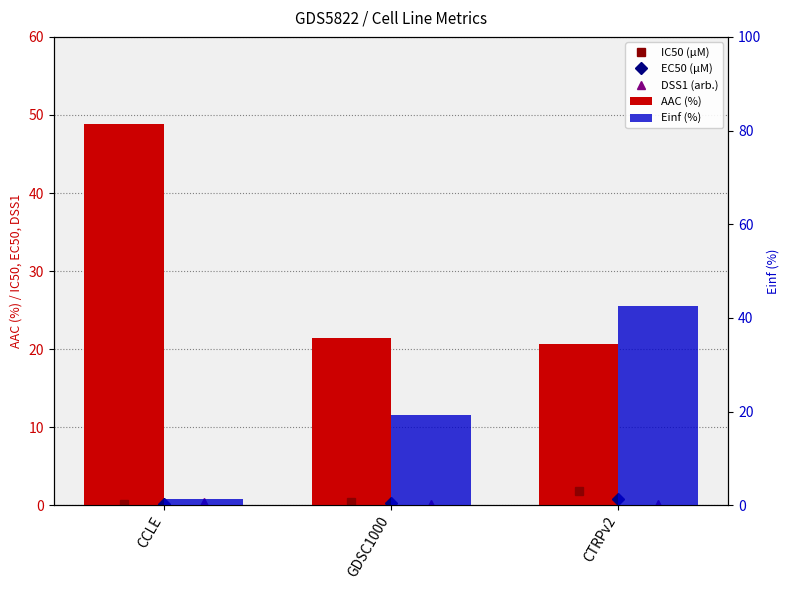

How many data points does each series have?

3